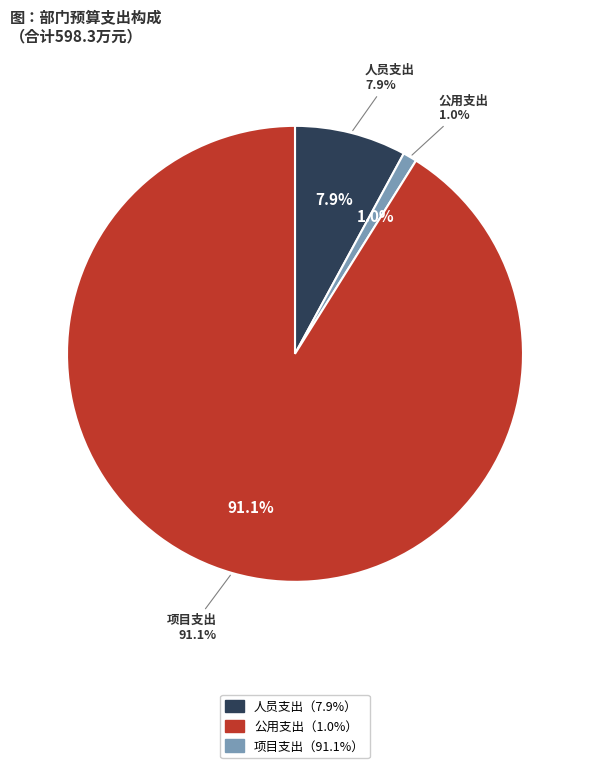

Rank the categories by value from lowest to highest.

公用支出, 人员支出, 项目支出